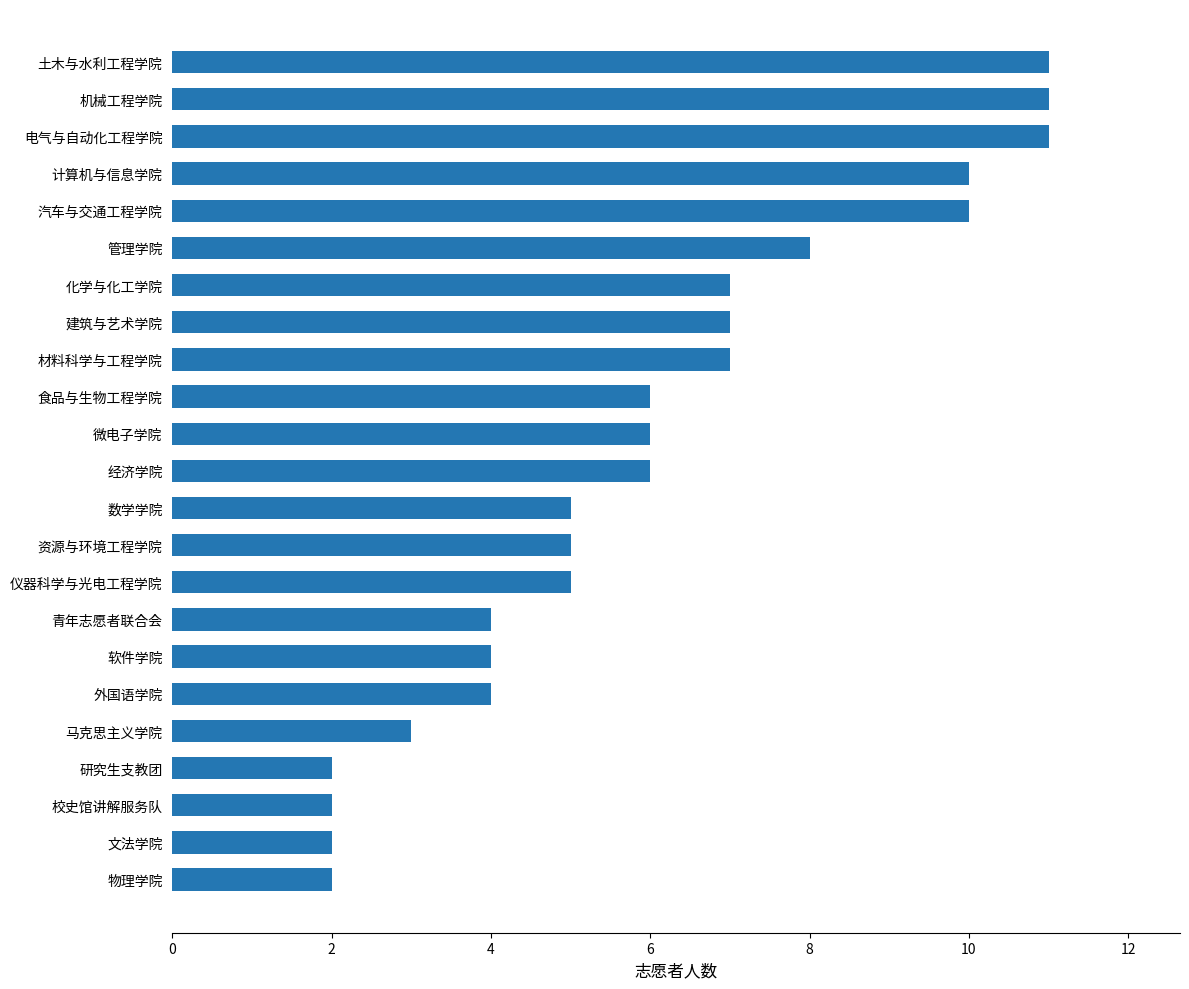

What is the greatest value displayed?

11